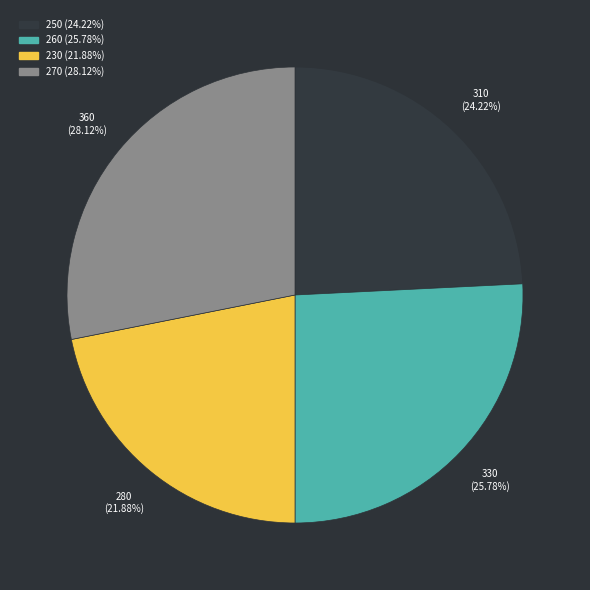

Does any single category account for the majority?

No